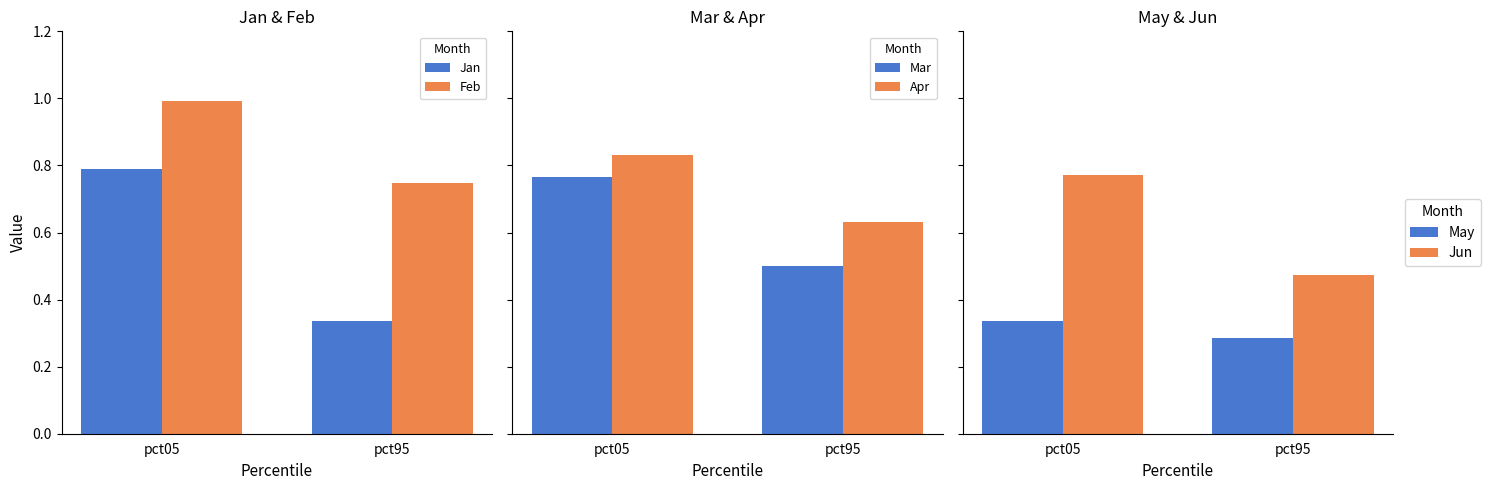

At which label does Jan reach its minimum?

pct95